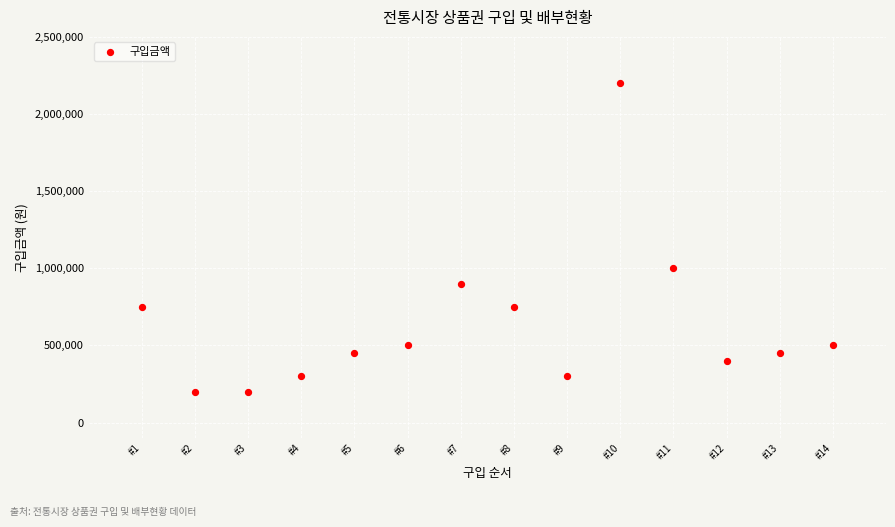

What is the range of Y values (max minus min)?

2000000